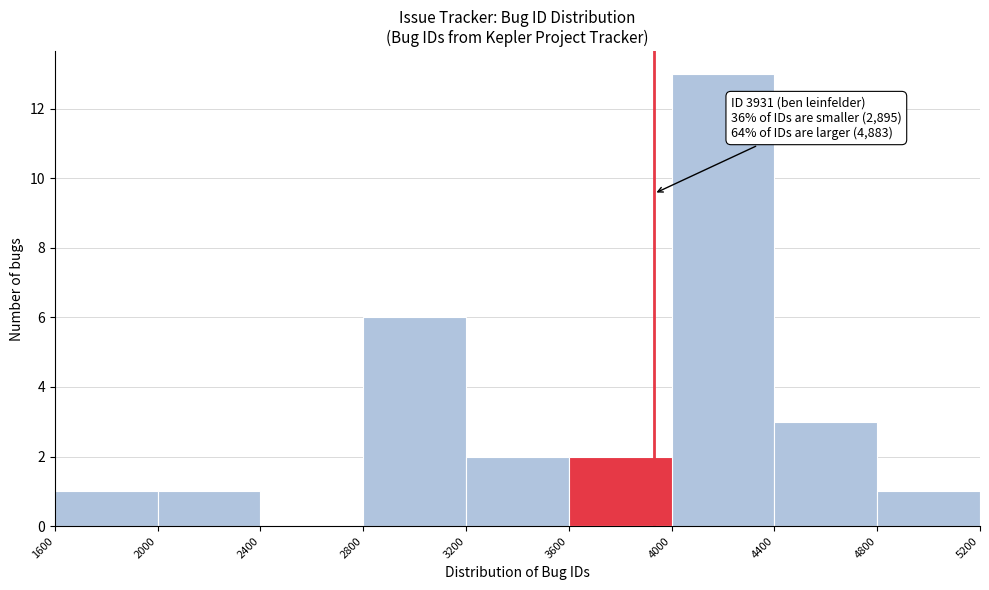

Over which range of the x-axis is the bar tallest?

4000 to 4400